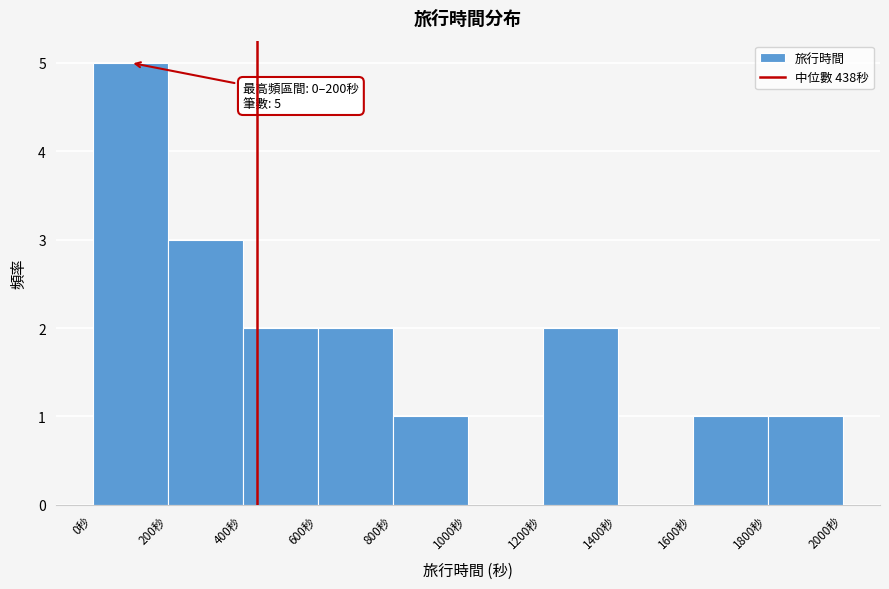

Over which range of the x-axis is the bar tallest?

0 to 200